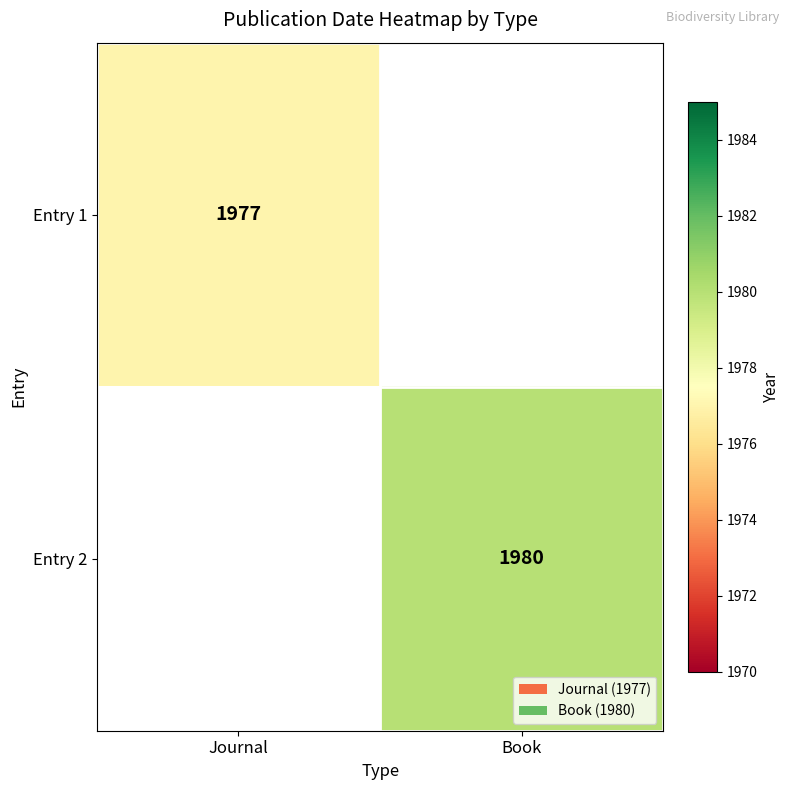

What is the maximum value shown in the chart?

1980.0